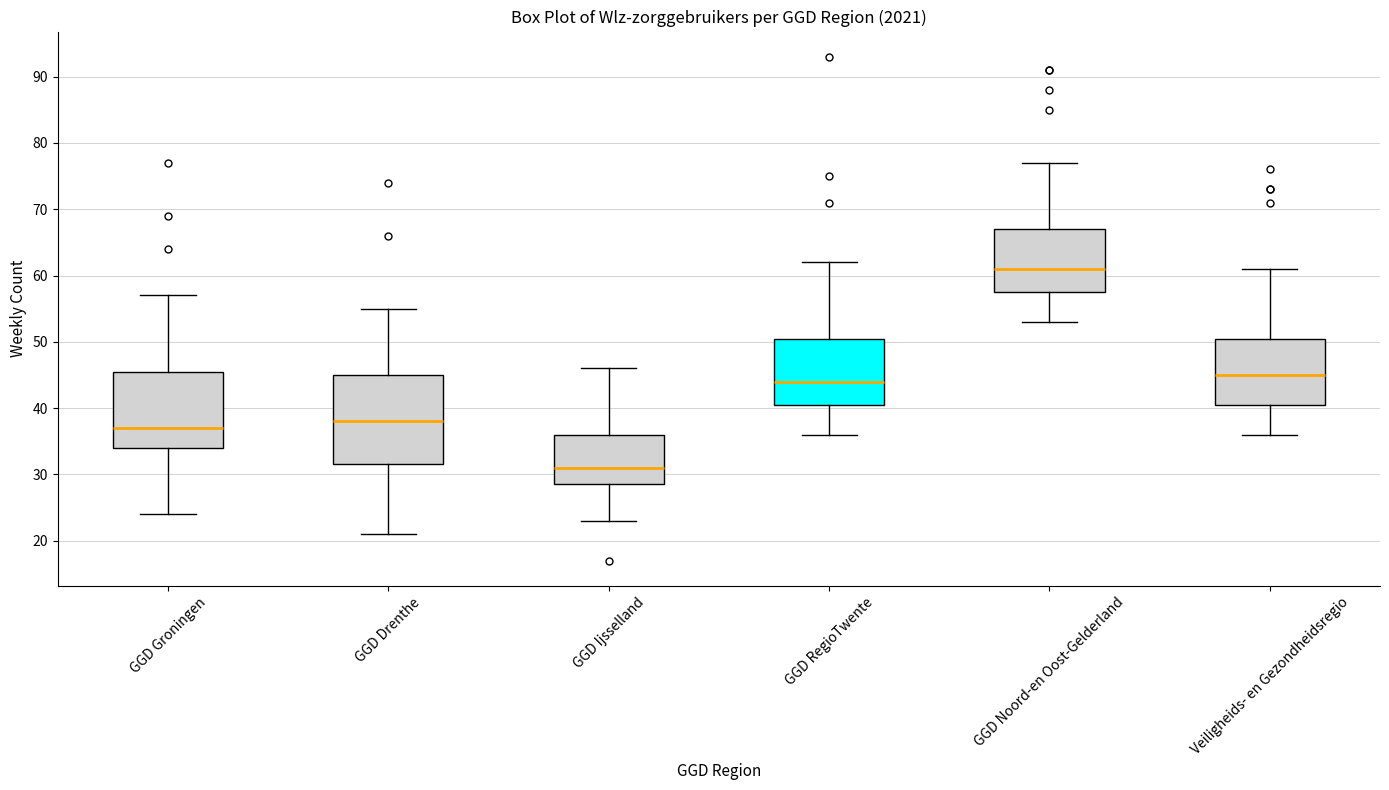

Which box is the tallest, from its lower edge to its upper edge?

GGD Drenthe